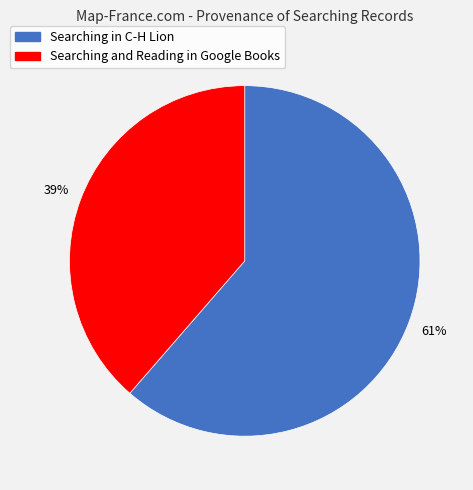

True or false: Searching in C-H Lion accounts for 51% of the total.

False